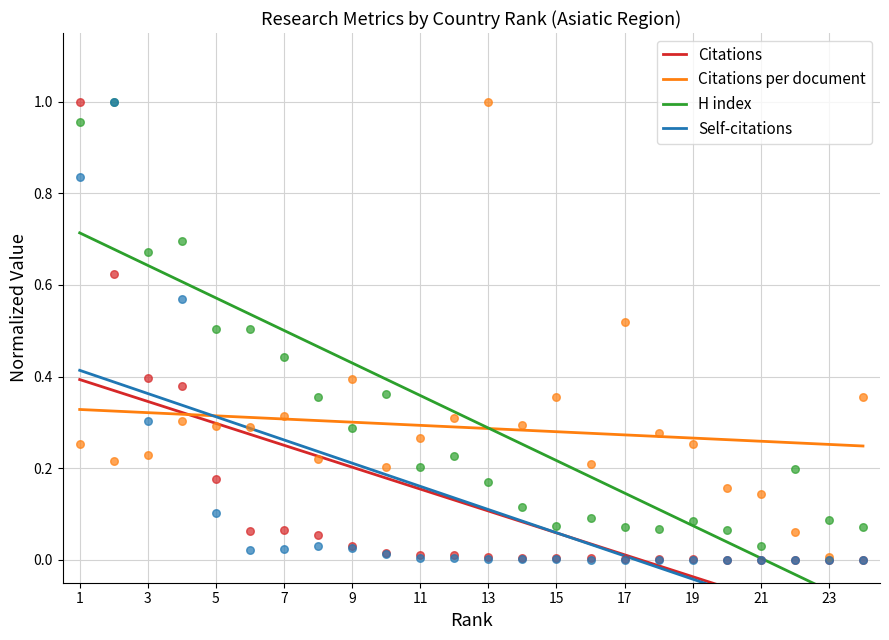

Which series contains the highest Y value?

Citations